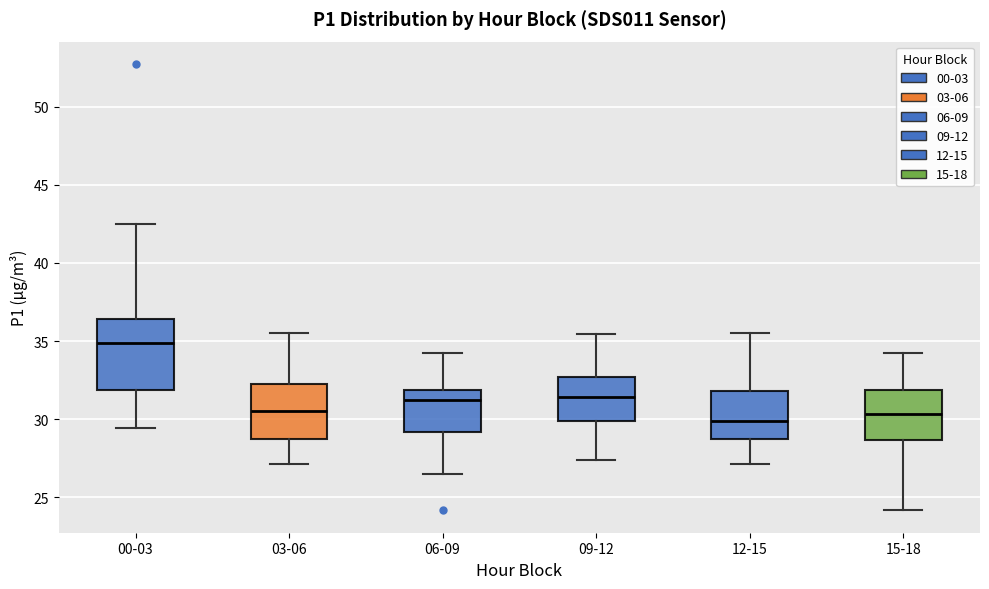

Which box is the tallest, from its lower edge to its upper edge?

00-03